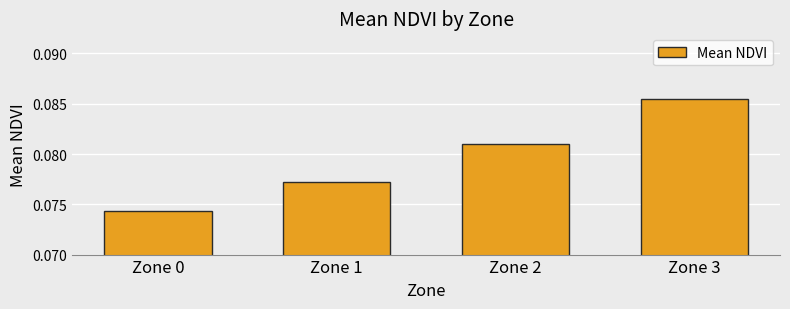

What is the sum of all values?

0.3